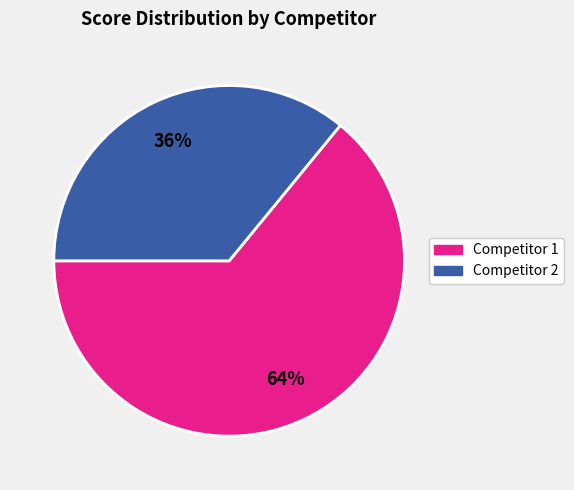

To the nearest percent, what is the average slice percentage?

50%